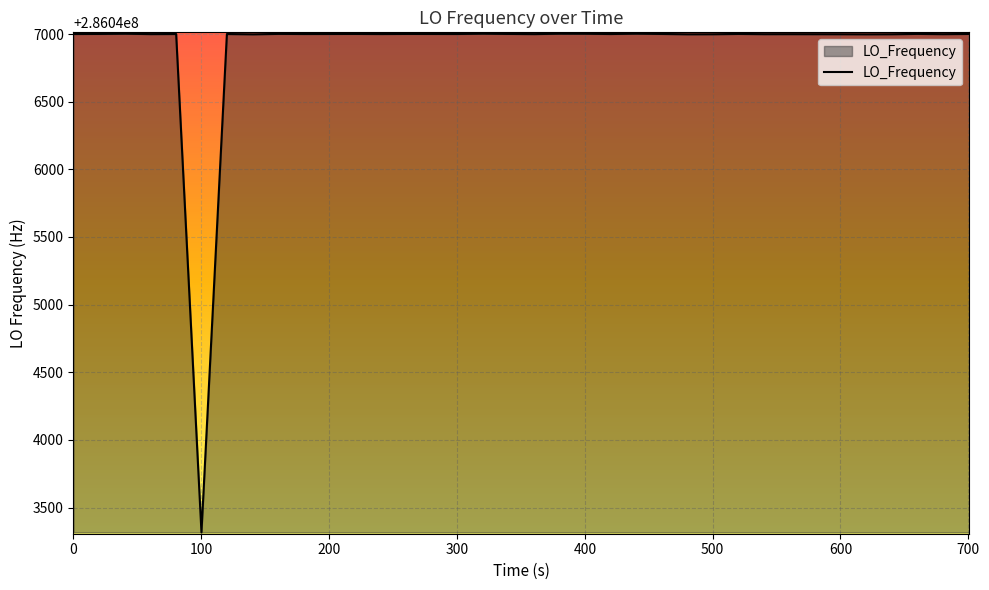

What is the smallest value displayed?

286043316.3